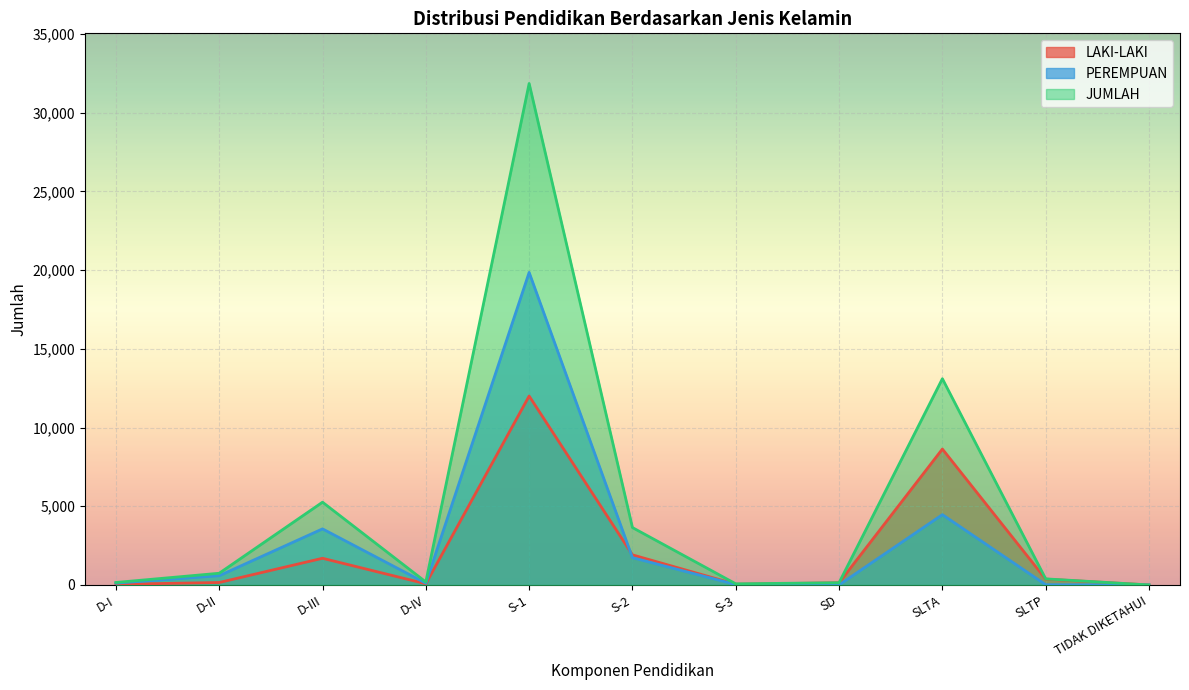

List the labels in order of PEREMPUAN value, largest first.

S-1, SLTA, D-III, S-2, D-II, D-I, D-IV, S-3, SLTP, SD, TIDAK DIKETAHUI